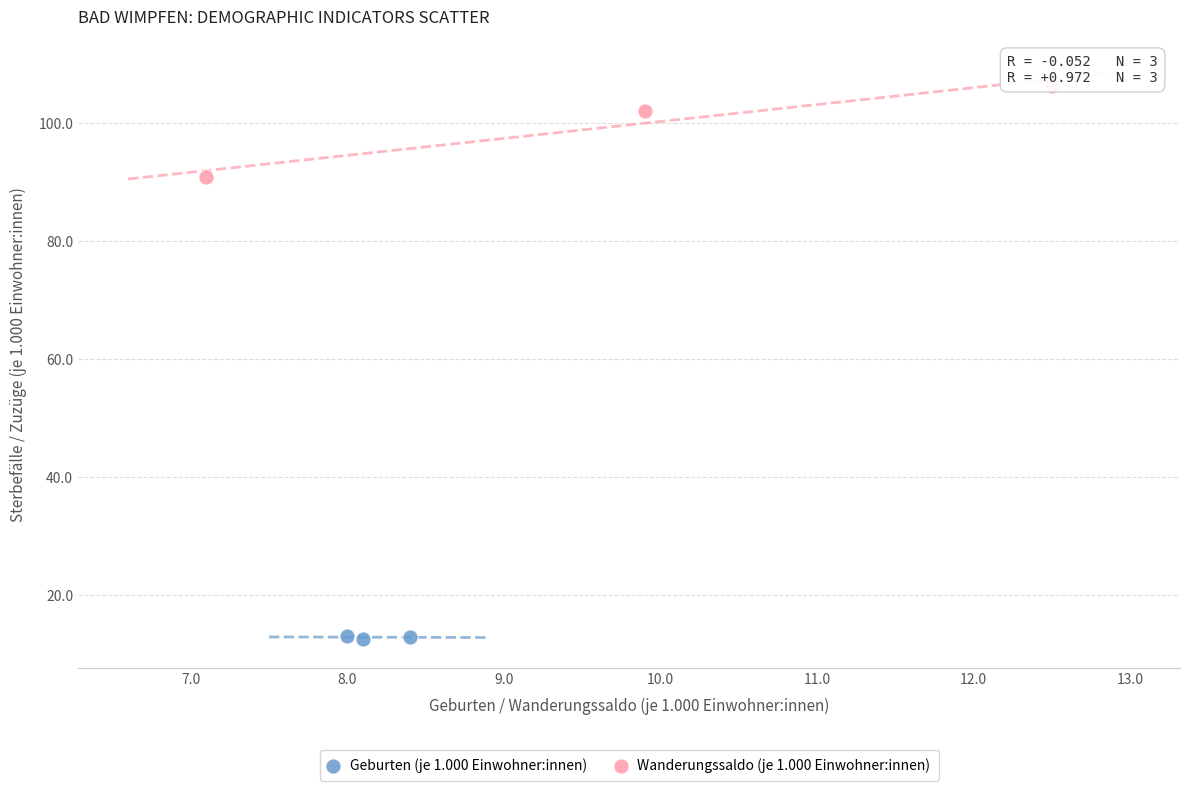

Which series has the widest spread of Y values?

Wanderungssaldo (je 1.000 Einwohner:innen)